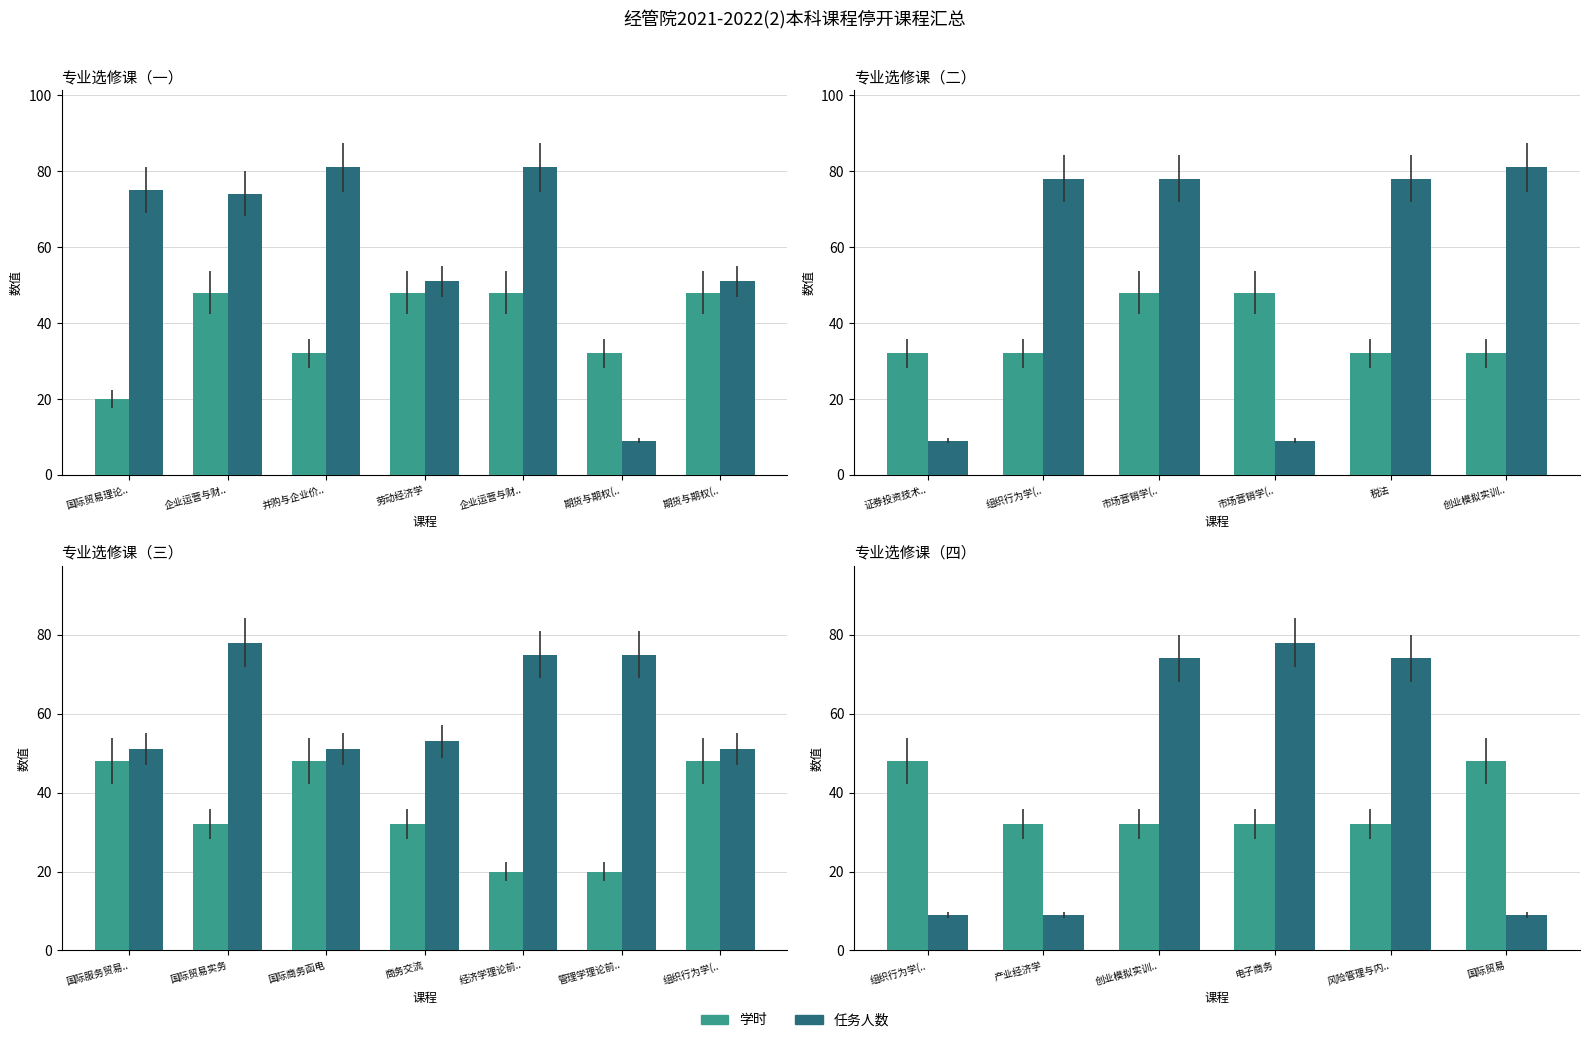

List the series in order of their overall mean, highest first.

任务人数, 学时